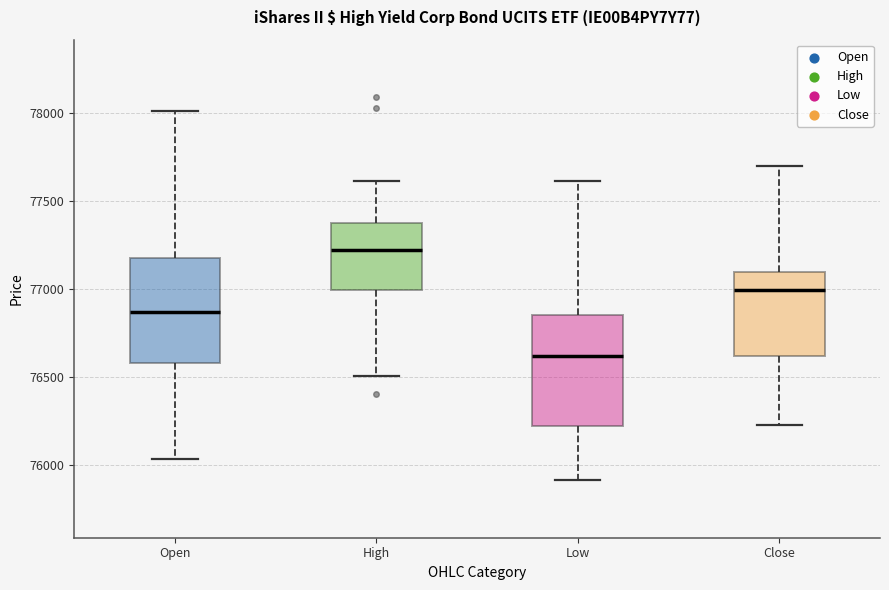

Reading left to right, transcribe this box plot: for each box, give where its median line is, the range the box spans, and where its two whiskers end, as read against the y-axis. The values are not printed on the chart, so give them approximately, as read against the axis.

Open: median 76850, box 76600 to 77200, whiskers 76050 to 78000
High: median 77200, box 77000 to 77400, whiskers 76500 to 77600
Low: median 76600, box 76200 to 76850, whiskers 75900 to 77600
Close: median 77000, box 76600 to 77100, whiskers 76250 to 77700